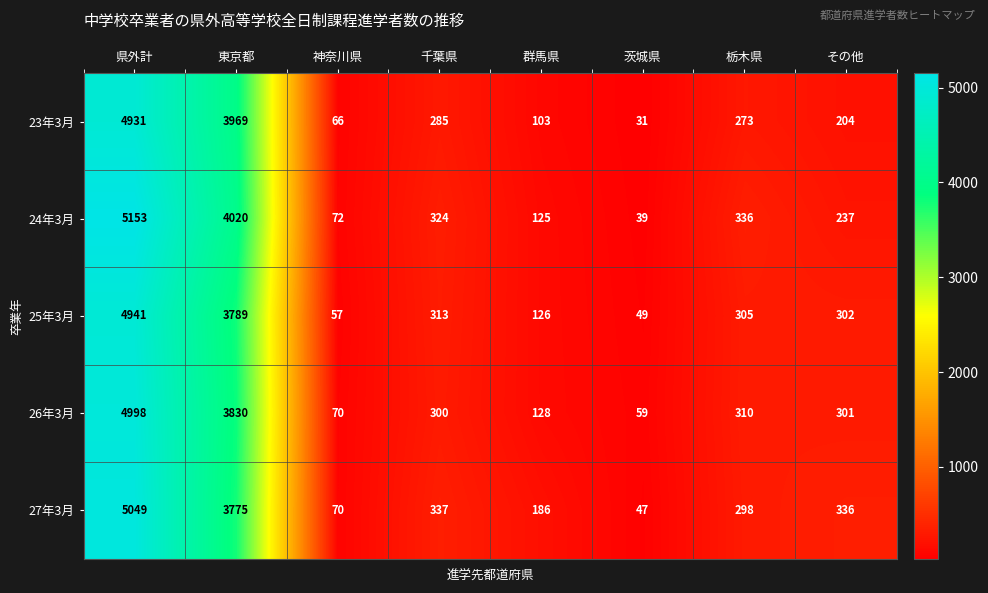

Rank the series by their maximum value, from lowest to highest.

23年3月, 25年3月, 26年3月, 27年3月, 24年3月